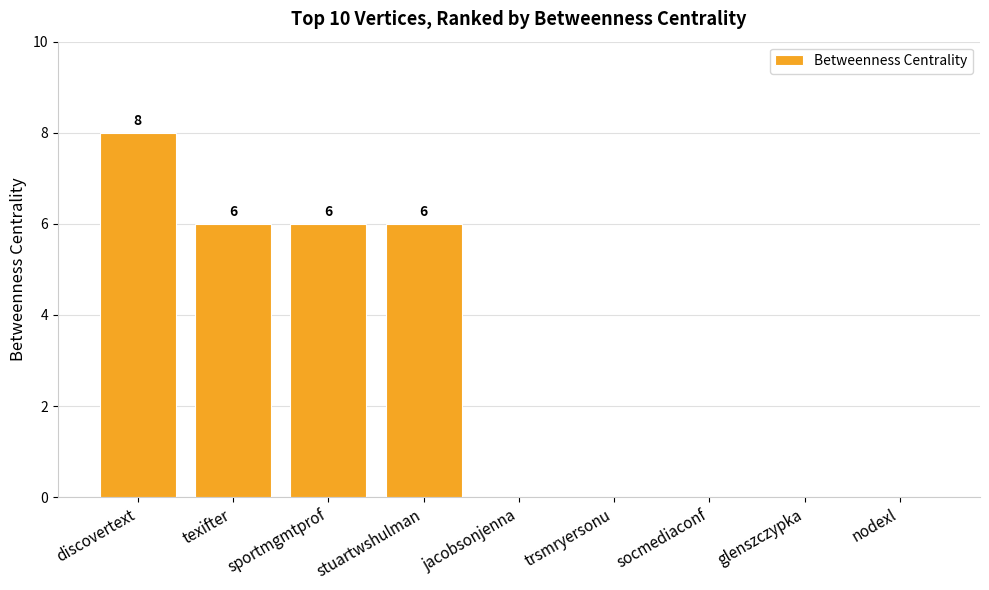

At which category does the chart reach its peak across all series?

discovertext